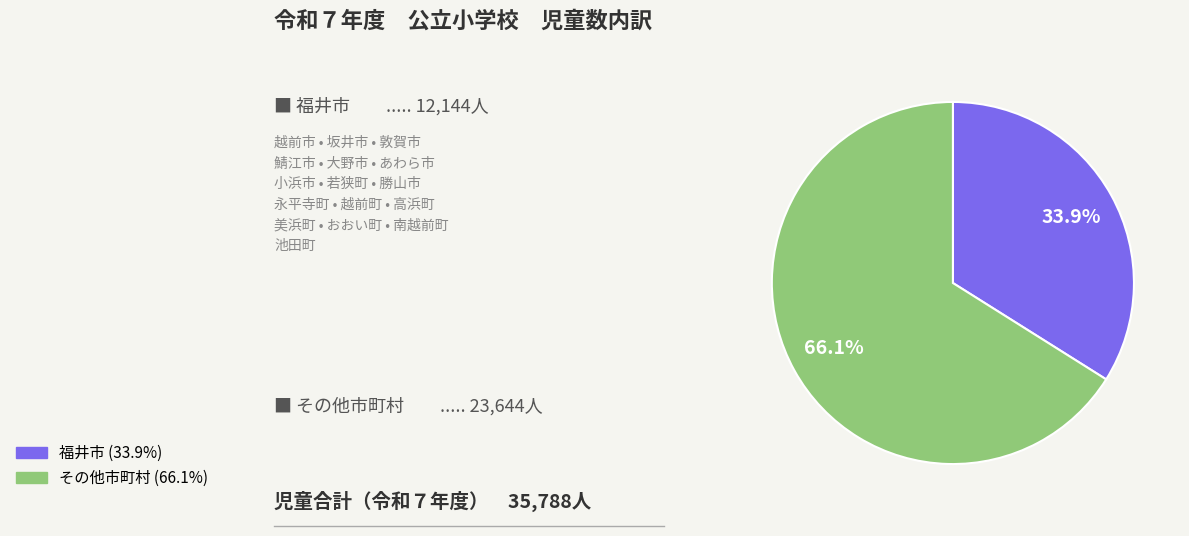

Is there a majority slice in this chart?

Yes